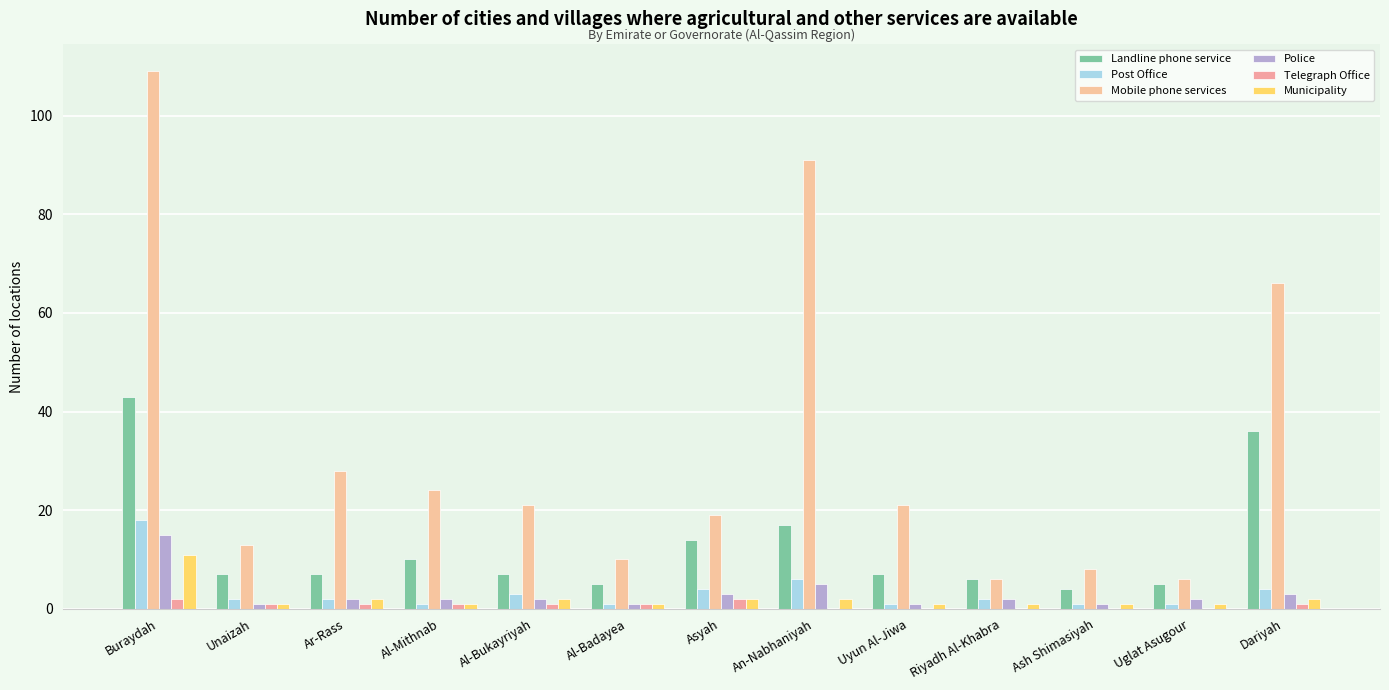

Which series has the largest range (max minus min)?

Mobile phone services